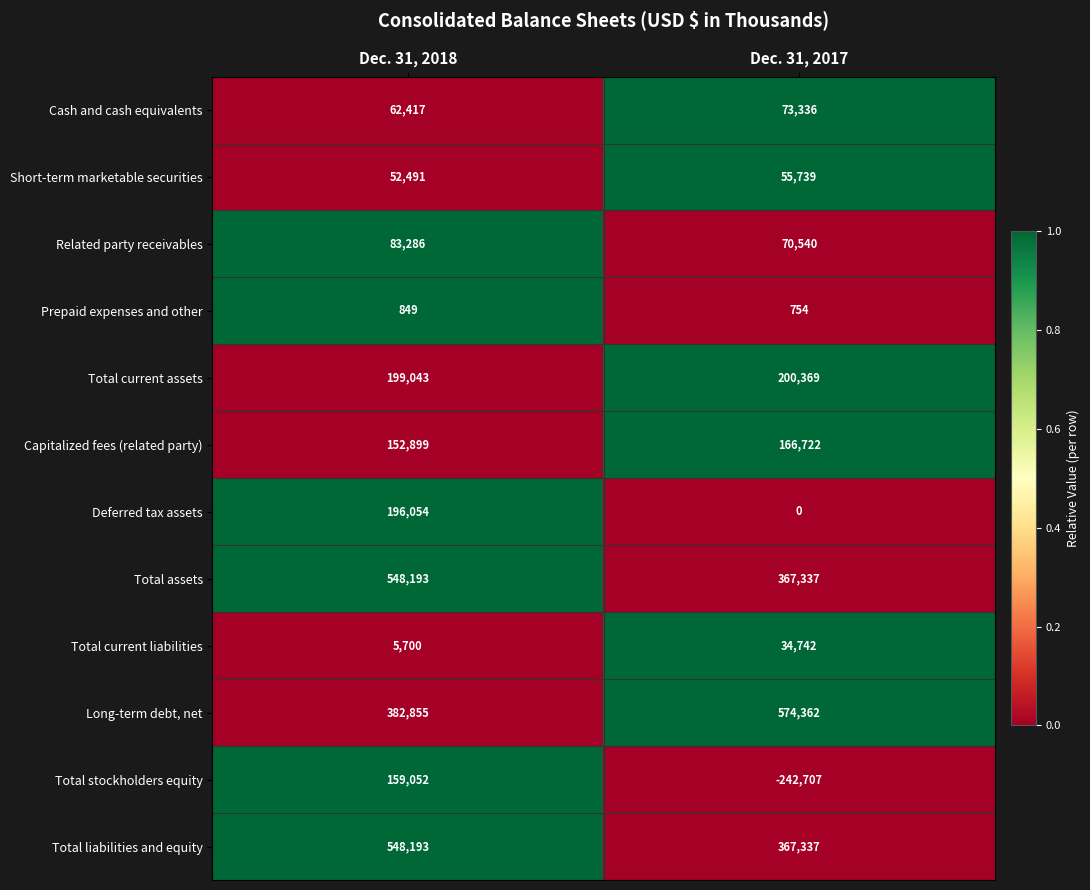

Reading left to right, extract all data points from this chart.

Cash and cash equivalents: 62417	73336
Short-term marketable securities: 52491	55739
Related party receivables: 83286	70540
Prepaid expenses and other: 849	754
Total current assets: 199043	200369
Capitalized fees (related party): 152899	166722
Deferred tax assets: 196054	0
Total assets: 548193	367337
Total current liabilities: 5700	34742
Long-term debt, net: 382855	574362
Total stockholders equity: 159052	-242707
Total liabilities and equity: 548193	367337